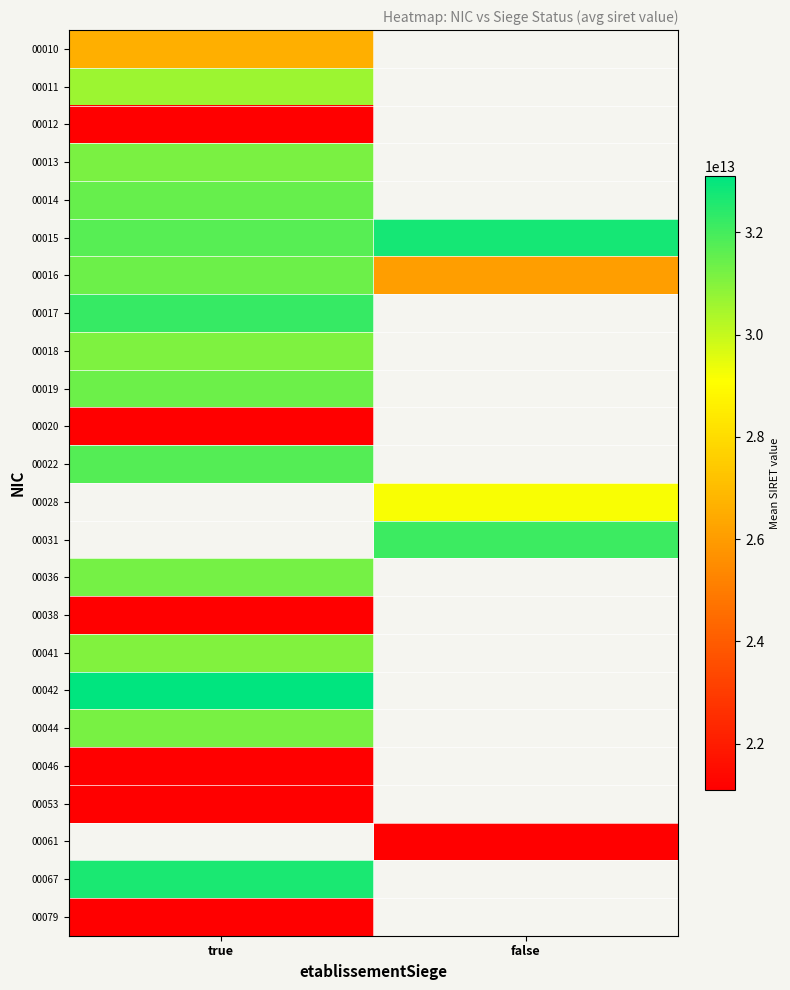

Which category has the lowest value in the 00041 series?

true